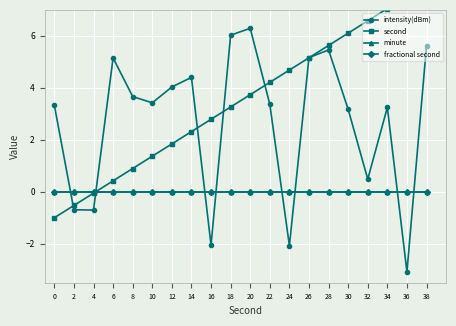

Which series has the largest total across all categories?

second